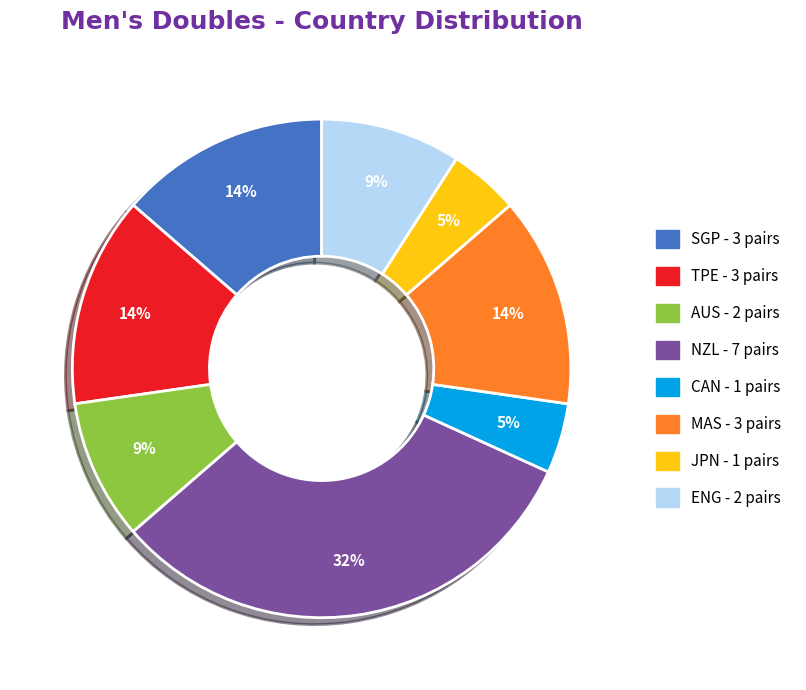

Does any single category account for the majority?

No